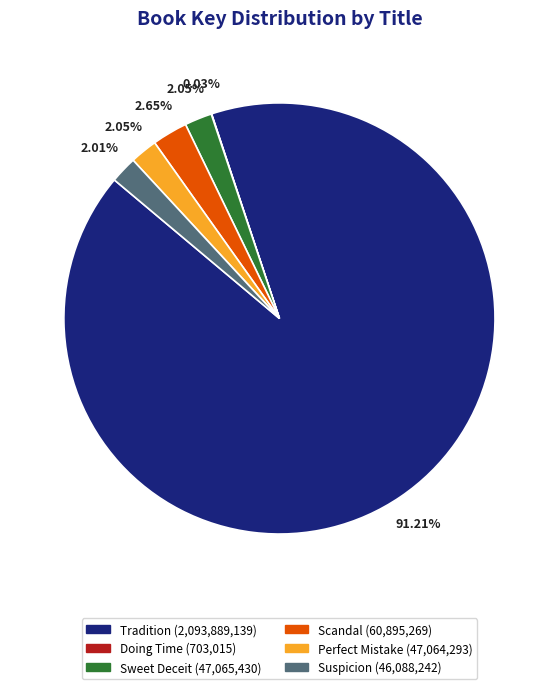

Do Perfect Mistake and Suspicion together represent more than half of the pie?

No